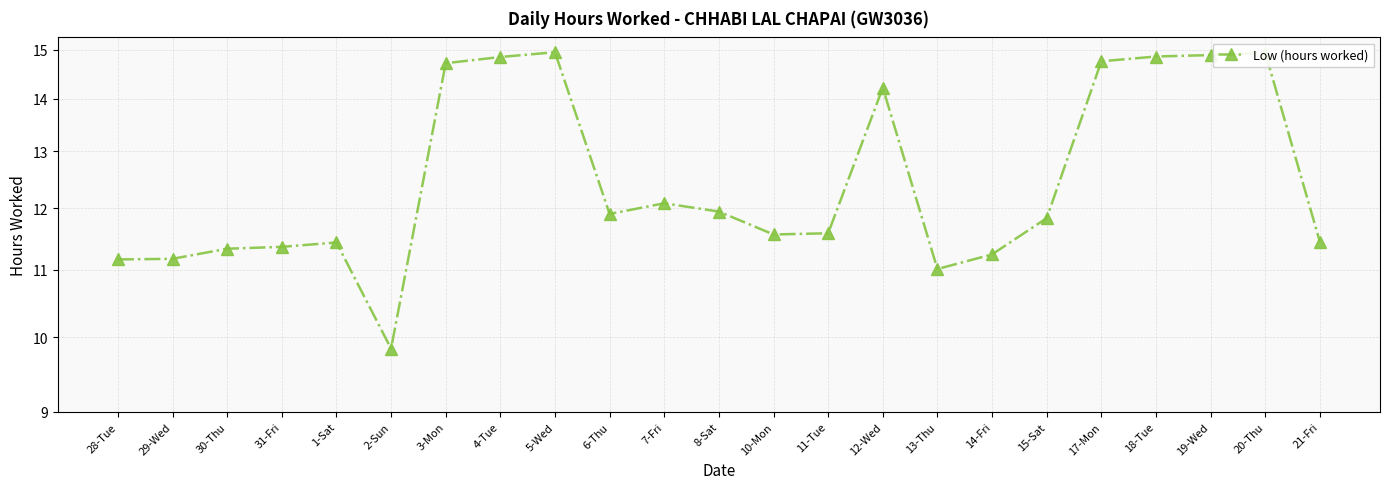

At which category does the chart reach its minimum across all series?

2-Sun